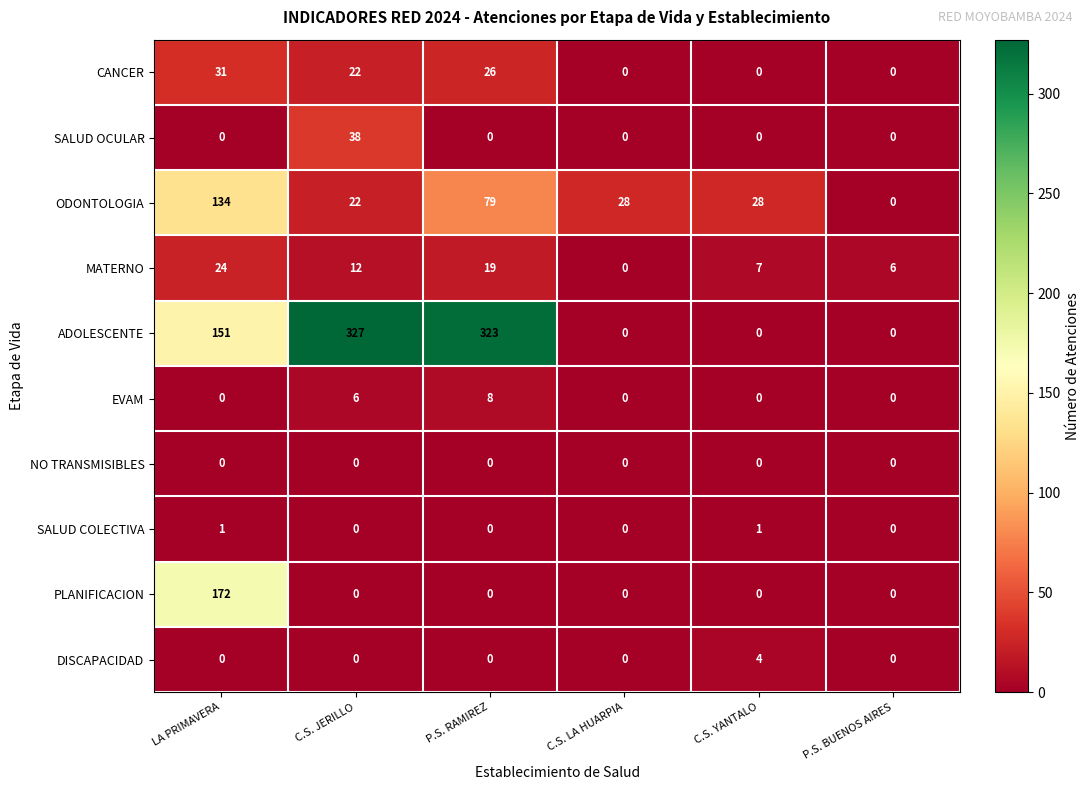

Rank the series by their maximum value, from lowest to highest.

NO TRANSMISIBLES, SALUD COLECTIVA, DISCAPACIDAD, EVAM, MATERNO, CANCER, SALUD OCULAR, ODONTOLOGIA, PLANIFICACION, ADOLESCENTE